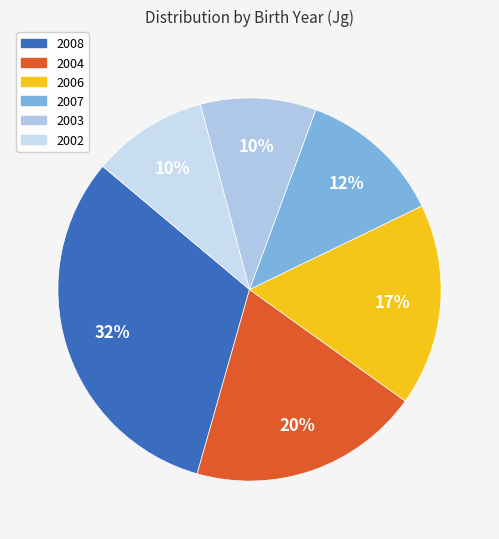

How many segments does this pie chart have?

6